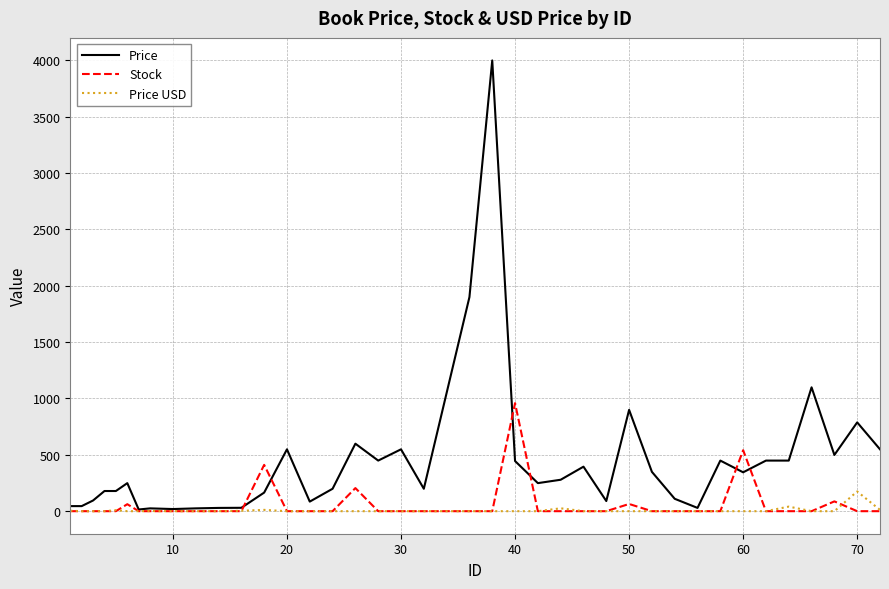

List the series in order of their peak value, lowest first.

Price USD, Stock, Price